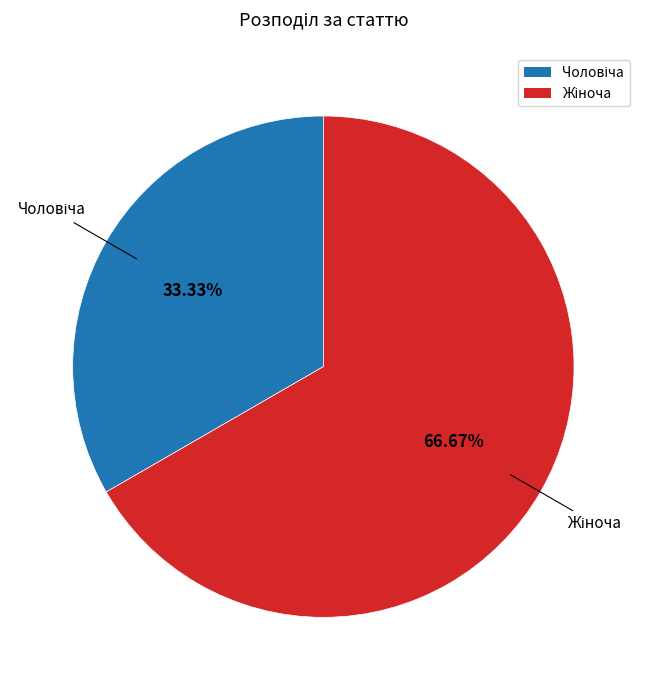

Is there a majority slice in this chart?

Yes